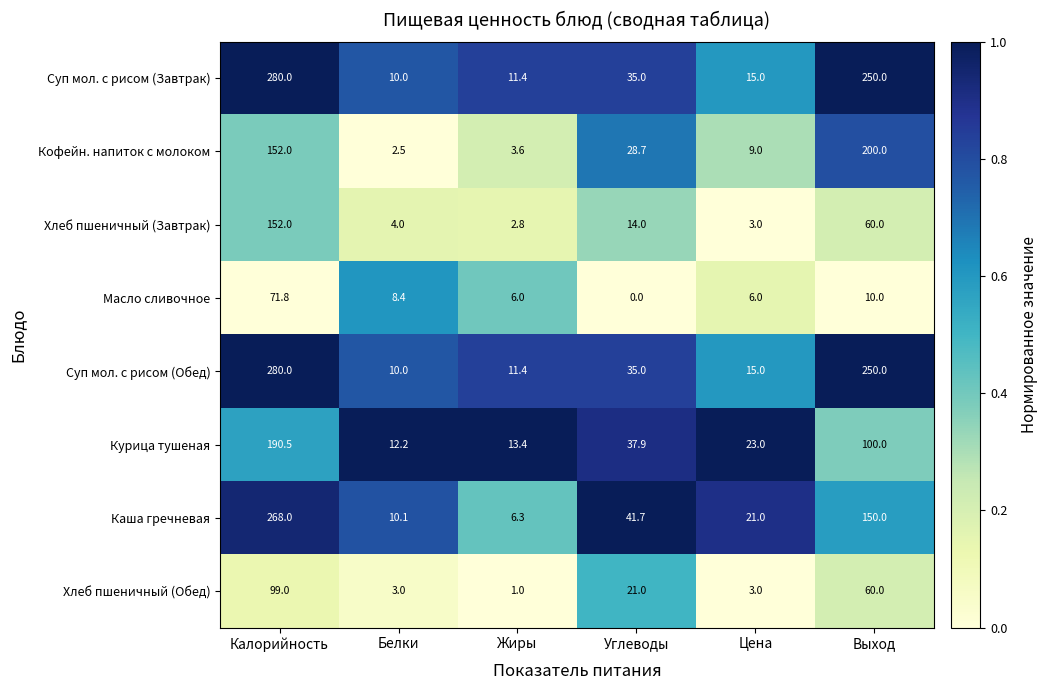

What is the sum of the Курица тушеная values at Выход and Углеводы?

137.9